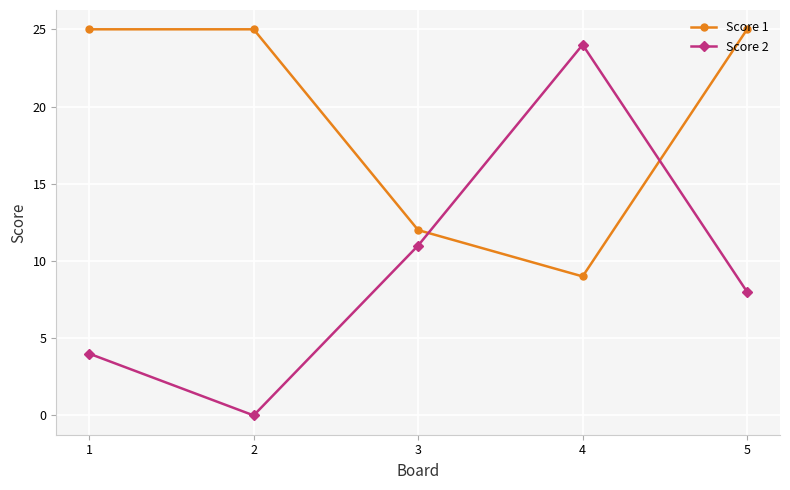

Which series has the largest range (max minus min)?

Score 2